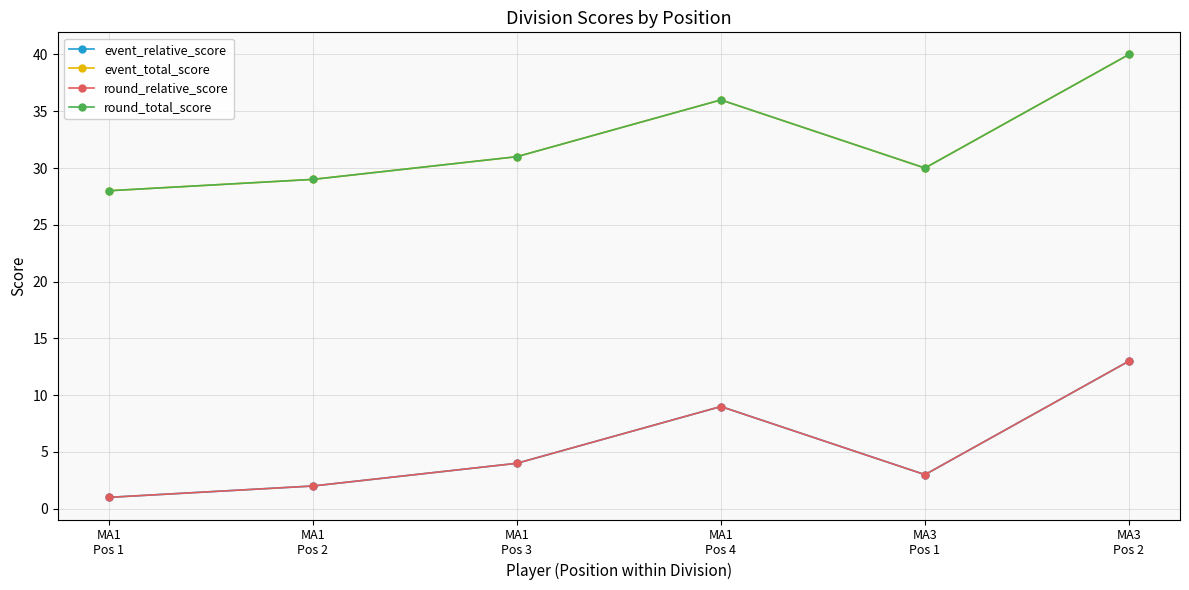

Which series has the largest total across all categories?

event_total_score